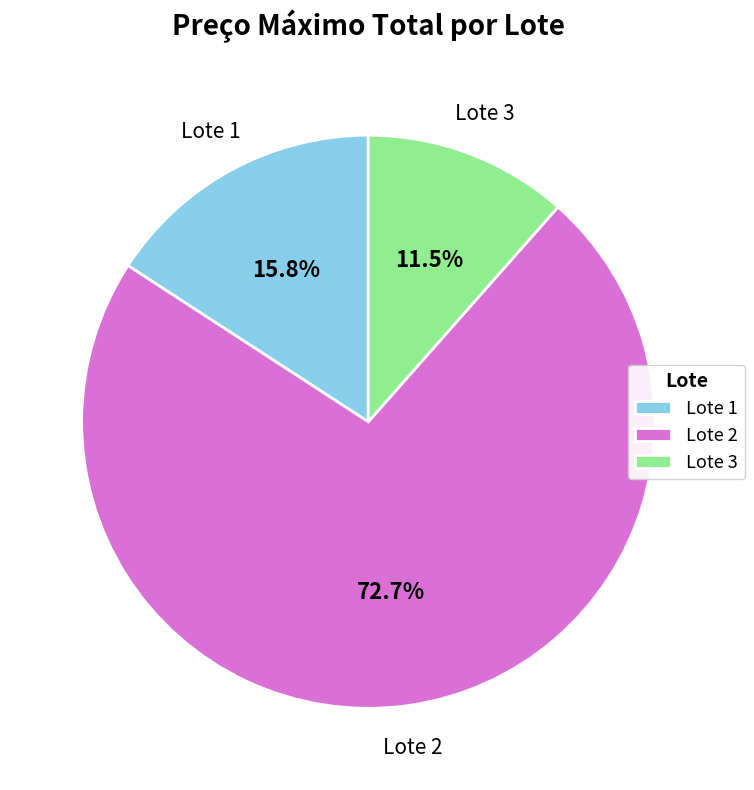

Which category has the smallest portion of the pie?

Lote 3